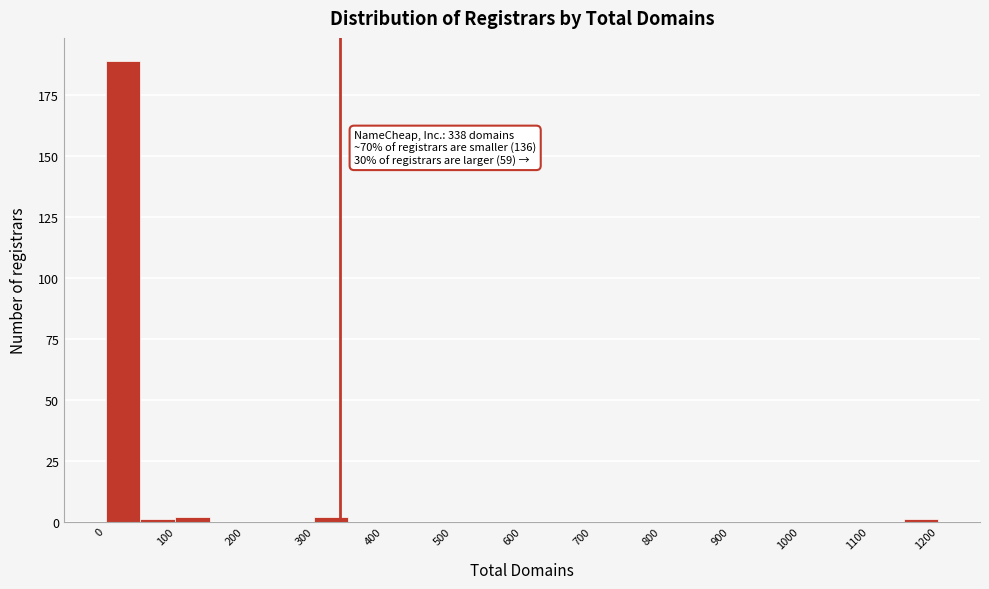

Over which range of the x-axis is the bar tallest?

0 to 50